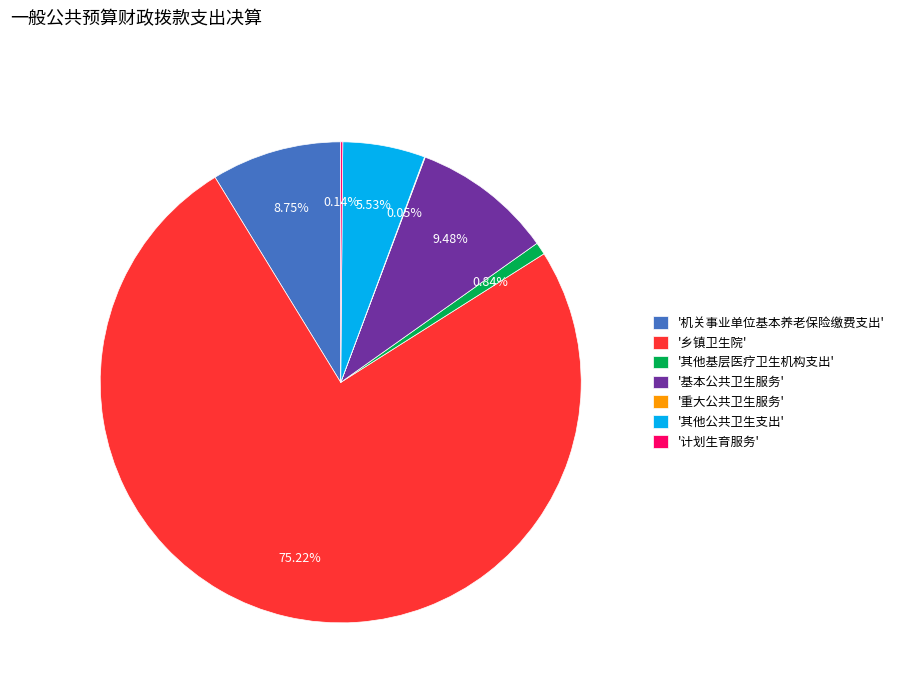

Which category has the biggest portion of the pie?

'乡镇卫生院'